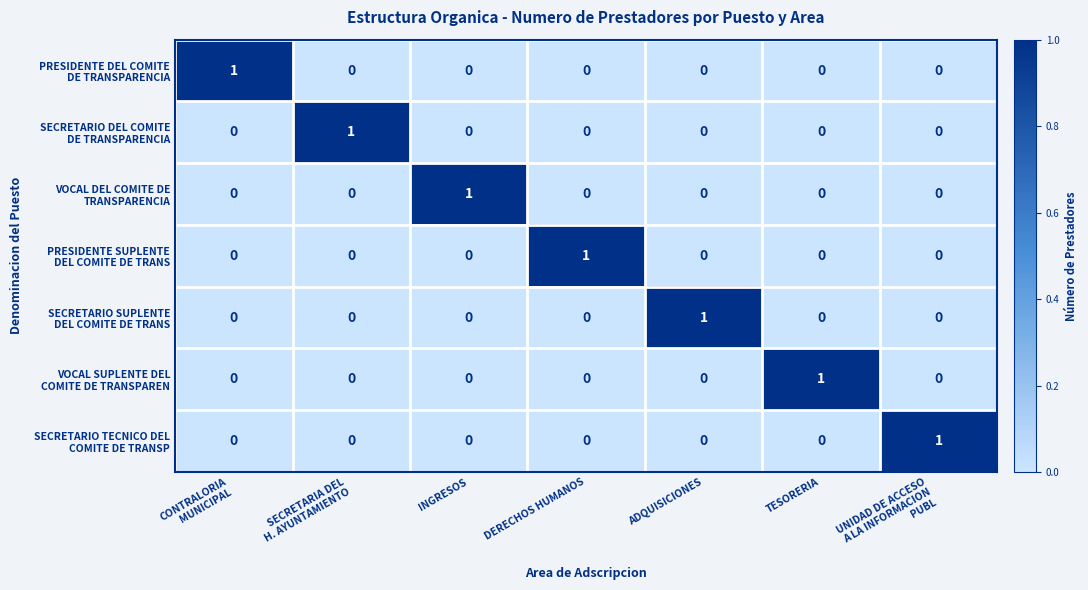

At how many categories does at least one series exceed 0?

7